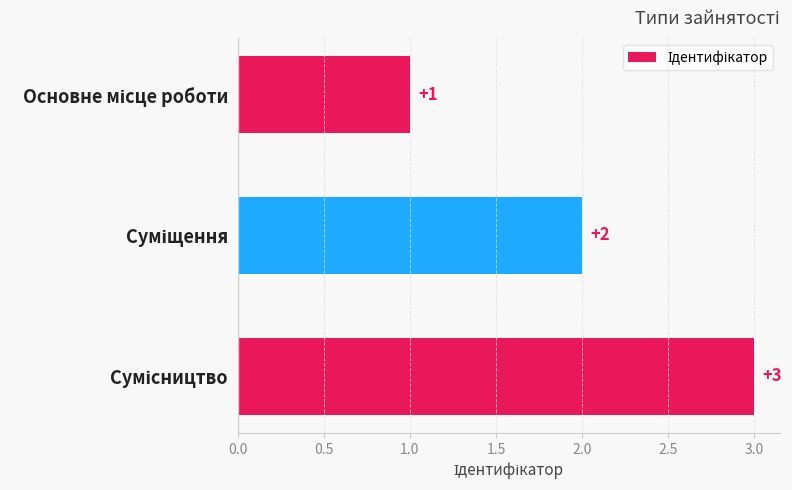

What is the value of the 1st bar from the top?

1